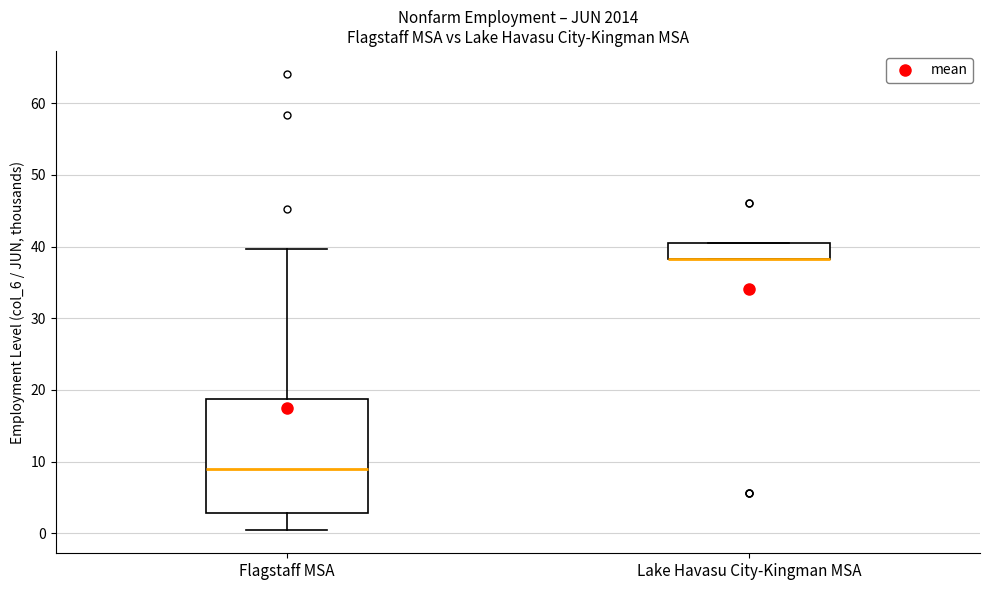

Reading left to right, transcribe this box plot: for each box, give where its median line is, the range the box spans, and where its two whiskers end, as read against the y-axis. The values are not printed on the chart, so give them approximately, as read against the axis.

Flagstaff MSA: median 9, box 3 to 19, whiskers 0 to 40
Lake Havasu City-Kingman MSA: median 38 (drawn on the box's lower edge), box 38 to 41, whiskers 38 to 41